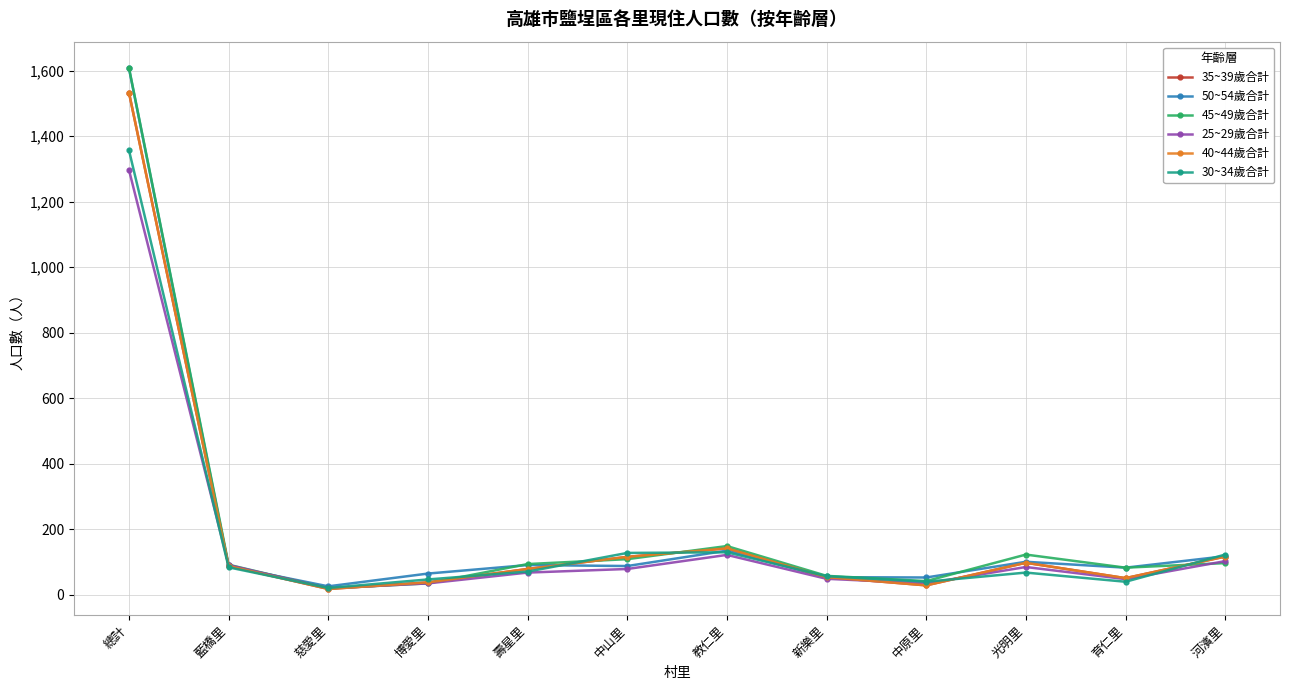

Which has a higher value, 新樂里 or 光明里?

光明里